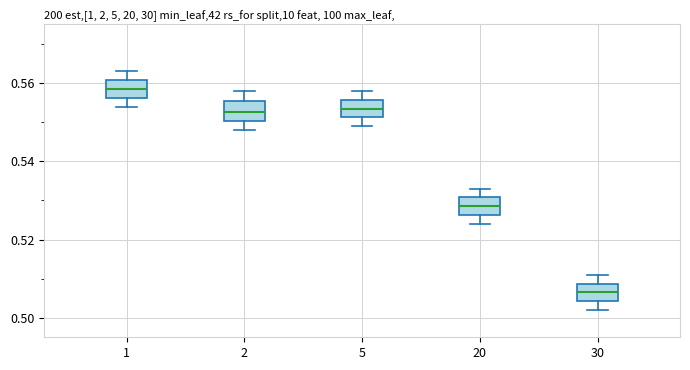

Reading left to right, read every box against the y-axis: the position of its median line, the range the box covers, and the ends of its whiskers. The values are not printed on the chart, so give them approximately, as read against the axis.

1: median 0.558, box 0.556 to 0.560, whiskers 0.554 to 0.564
2: median 0.552, box 0.550 to 0.556, whiskers 0.548 to 0.558
5: median 0.554, box 0.552 to 0.556, whiskers 0.550 to 0.558
20: median 0.528, box 0.526 to 0.530, whiskers 0.524 to 0.534
30: median 0.506, box 0.504 to 0.508, whiskers 0.502 to 0.512